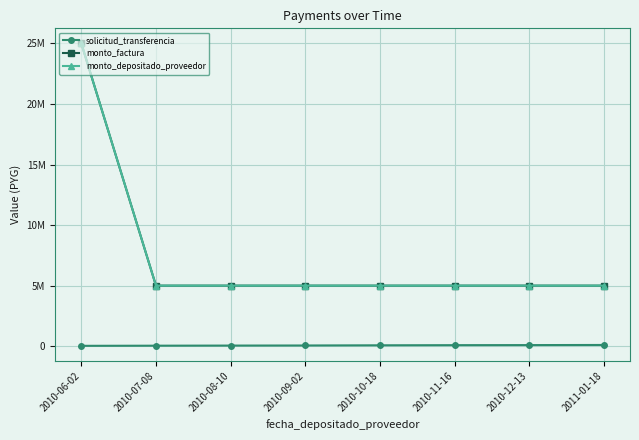

Does the chart have visible grid lines?

Yes